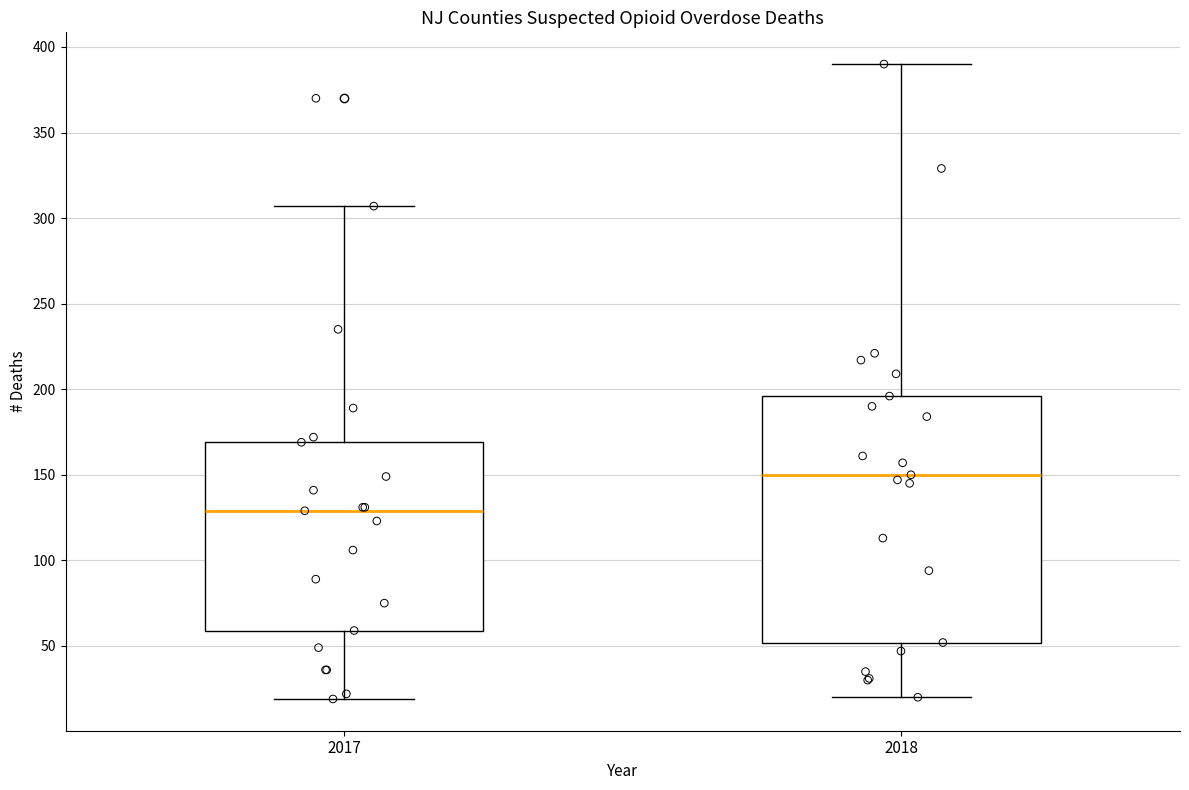

Where is the upper edge of the box at x = 2018 on the y-axis? The values are not printed on the chart, so give them approximately, as read against the axis.

195